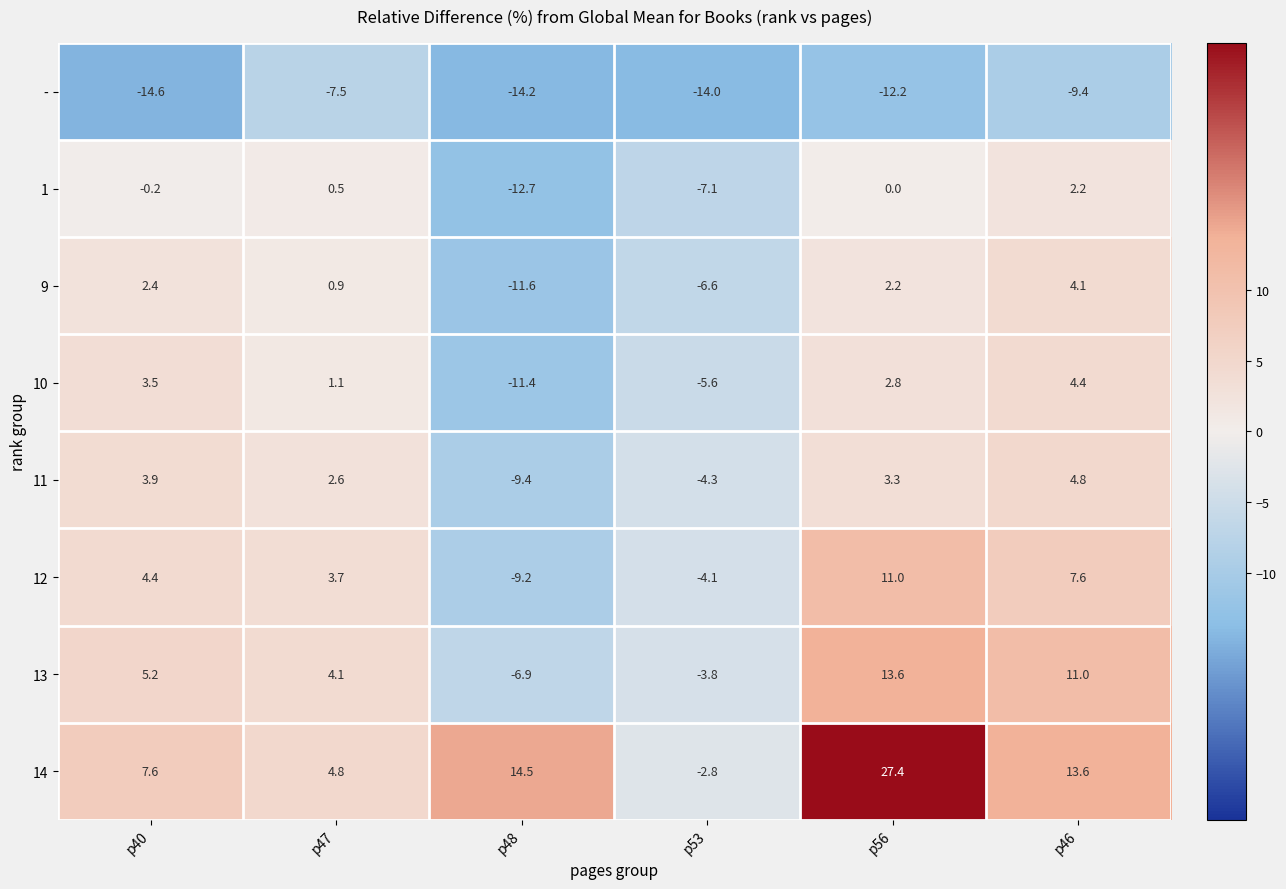

Count the number of data series in this chart.

8